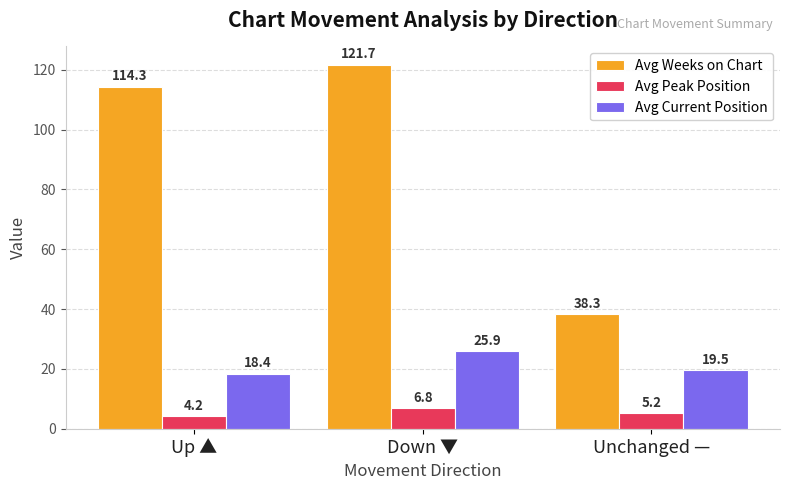

Reading left to right, extract all data points from this chart.

Avg Weeks on Chart: Up ▲=114.3	Down ▼=121.7	Unchanged —=38.3
Avg Peak Position: Up ▲=4.2	Down ▼=6.8	Unchanged —=5.2
Avg Current Position: Up ▲=18.4	Down ▼=25.9	Unchanged —=19.5